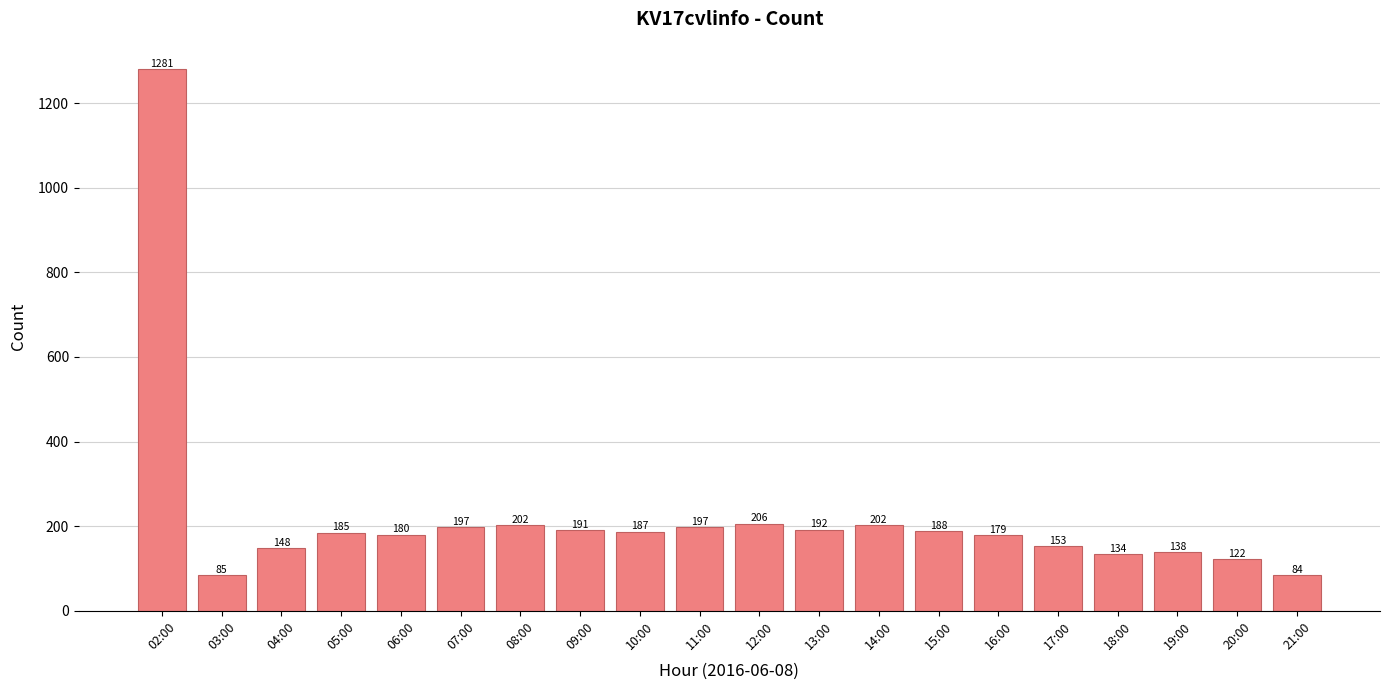

What position from the right is 12:00?

10